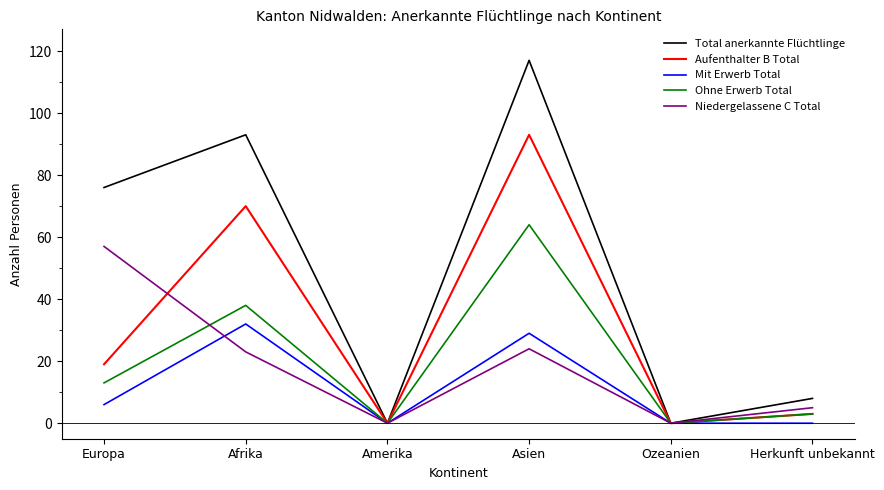

The Ohne Erwerb Total series shows 0 at Amerika. True or false?

True